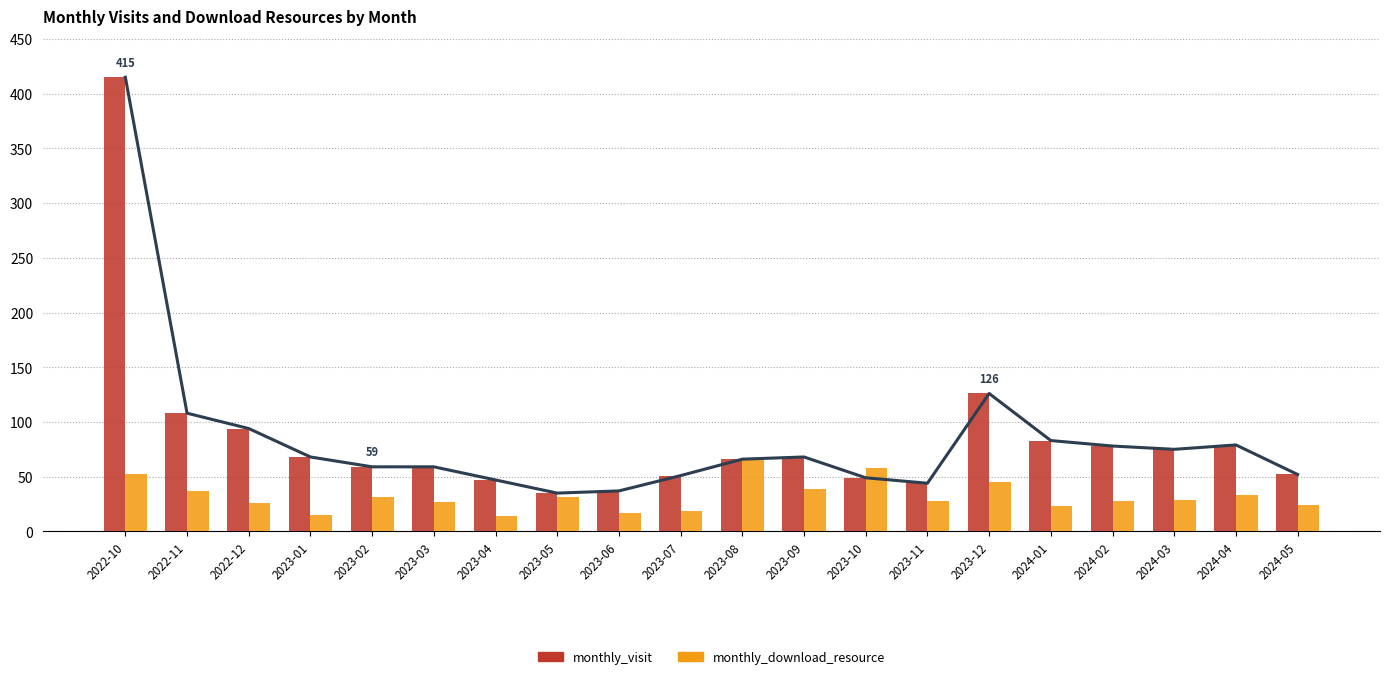

List the series in order of their overall mean, highest first.

monthly_visit, monthly_download_resource